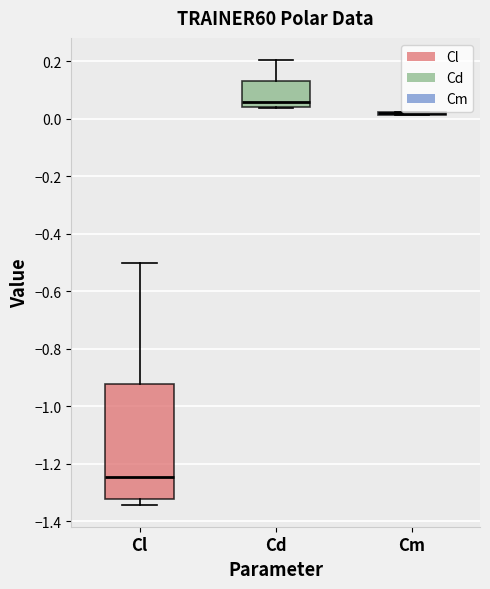

Which box is the tallest, from its lower edge to its upper edge?

Cl